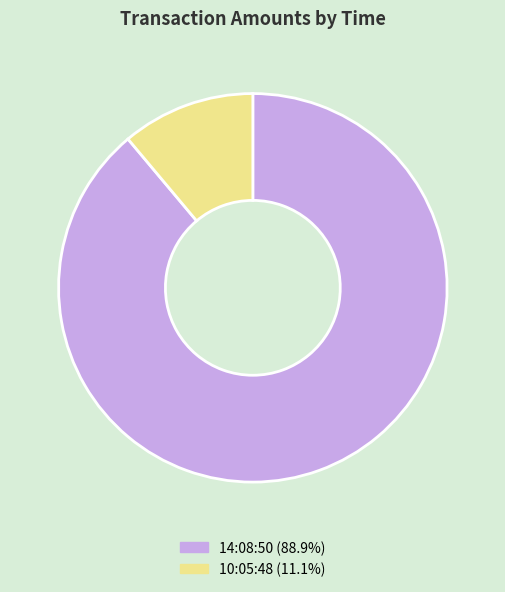

How many segments does this pie chart have?

2